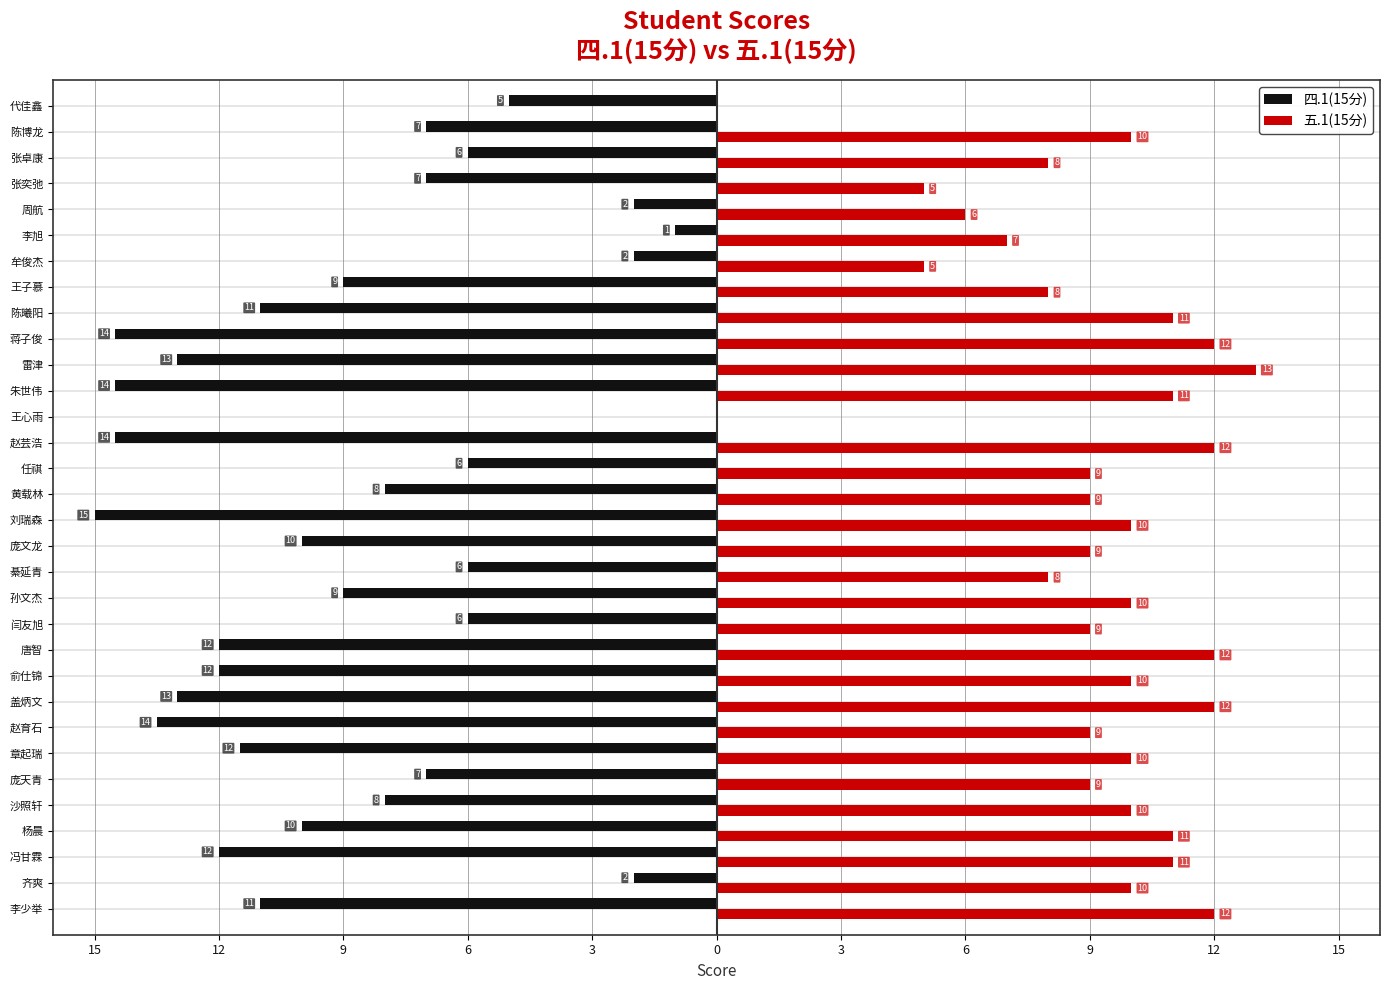

What is the sum of all 五.1(15分) values?

288.0